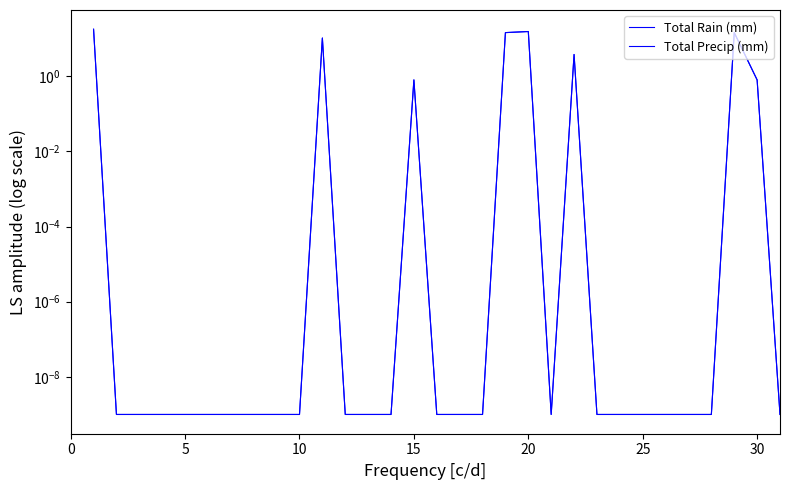

Which label corresponds to the smallest value in the chart?

5